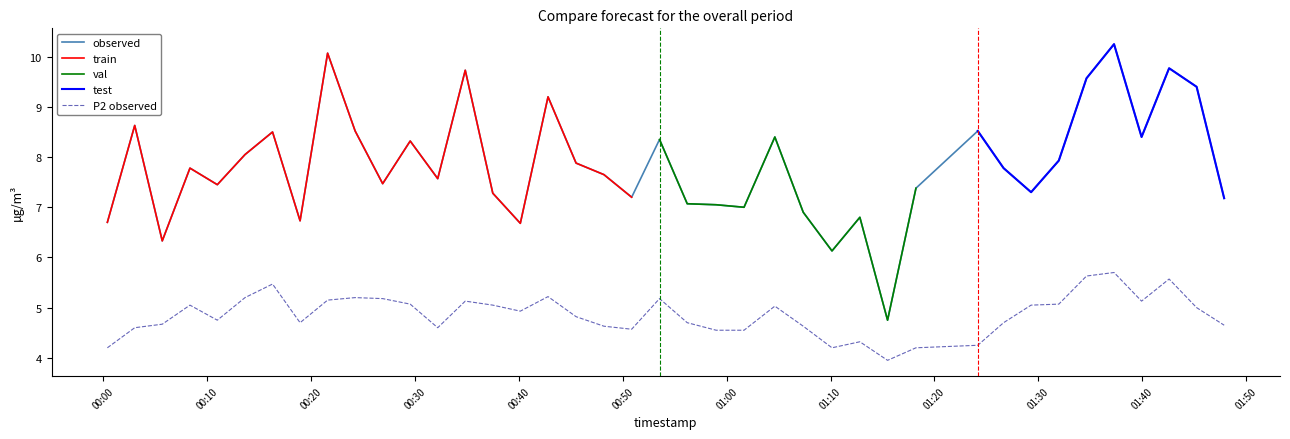

True or false: observed and P2 observed cross at least once.

False